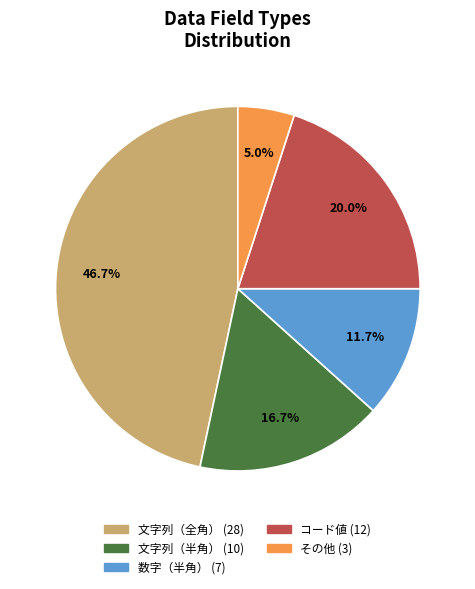

What is the smallest slice in the pie chart?

その他